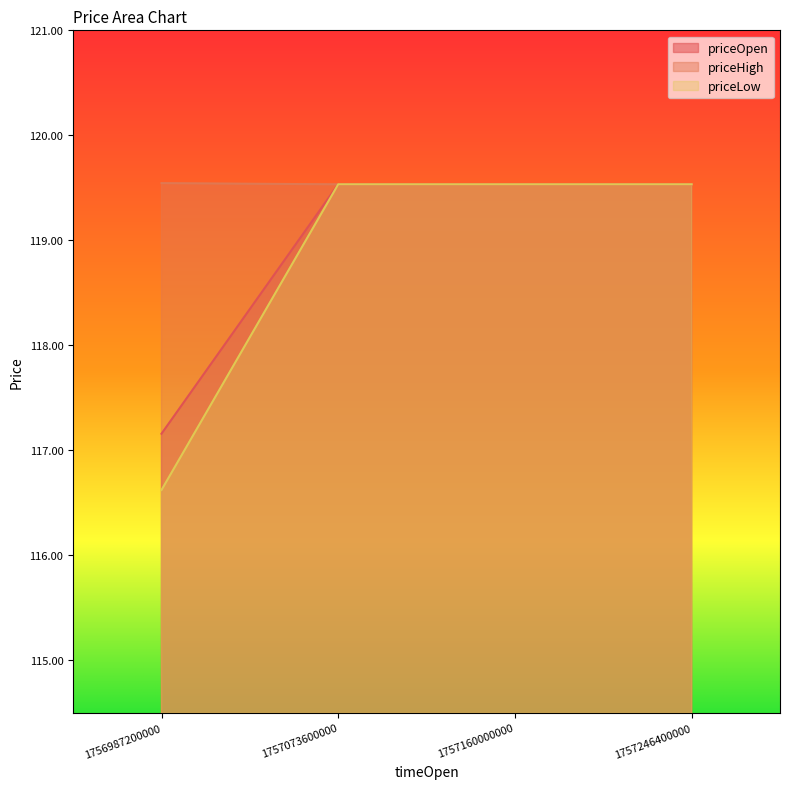

Does the chart display data point markers on the line(s)?

No